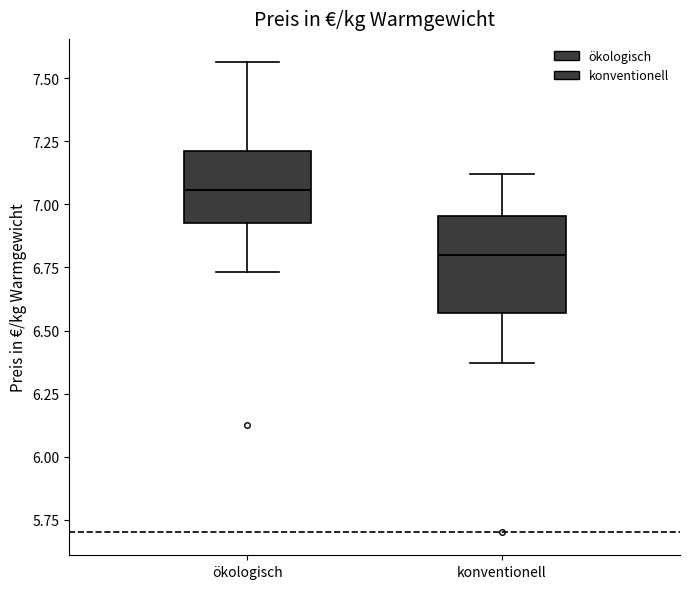

Reading left to right, read every box against the y-axis: the position of its median line, the range the box covers, and the ends of its whiskers. The values are not printed on the chart, so give them approximately, as read against the axis.

ökologisch: median 7.05, box 6.95 to 7.20, whiskers 6.75 to 7.55
konventionell: median 6.80, box 6.55 to 6.95, whiskers 6.35 to 7.10